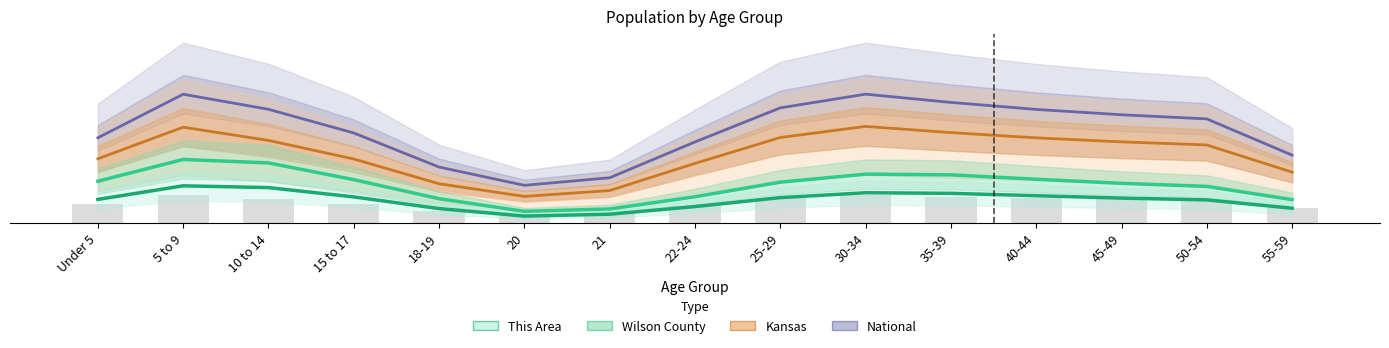

Is it true that National equals 12.6 at Under 5?

False